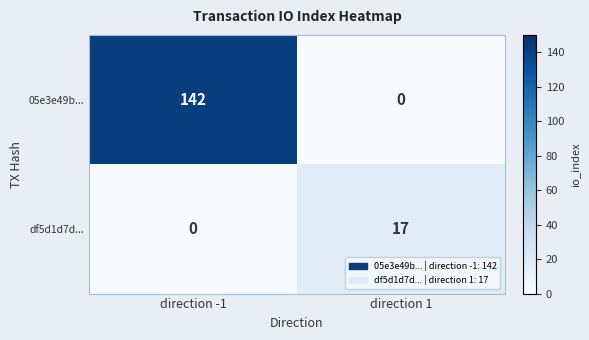

Read the 05e3e49b... value at direction -1, to the nearest 10.

140